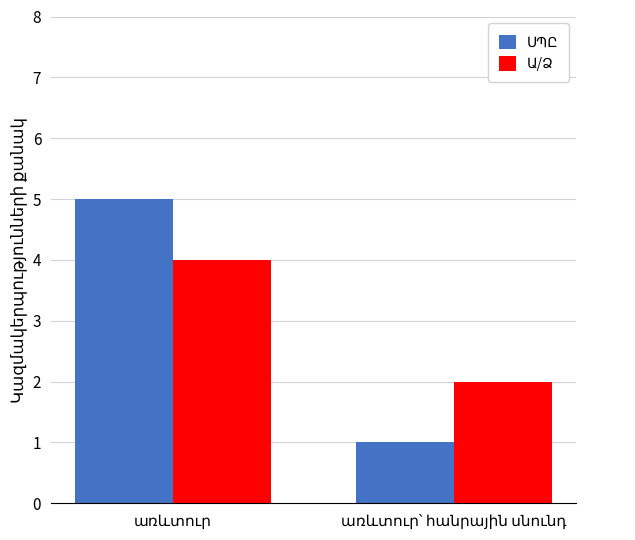

What is the value of the ՍՊԸ bar at the 1st from the left?

5